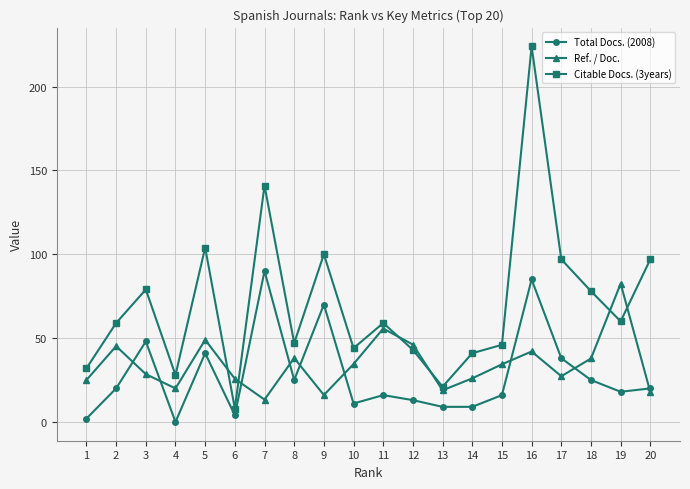

Is it true that Total Docs. (2008) equals 0.0 at 4?

True